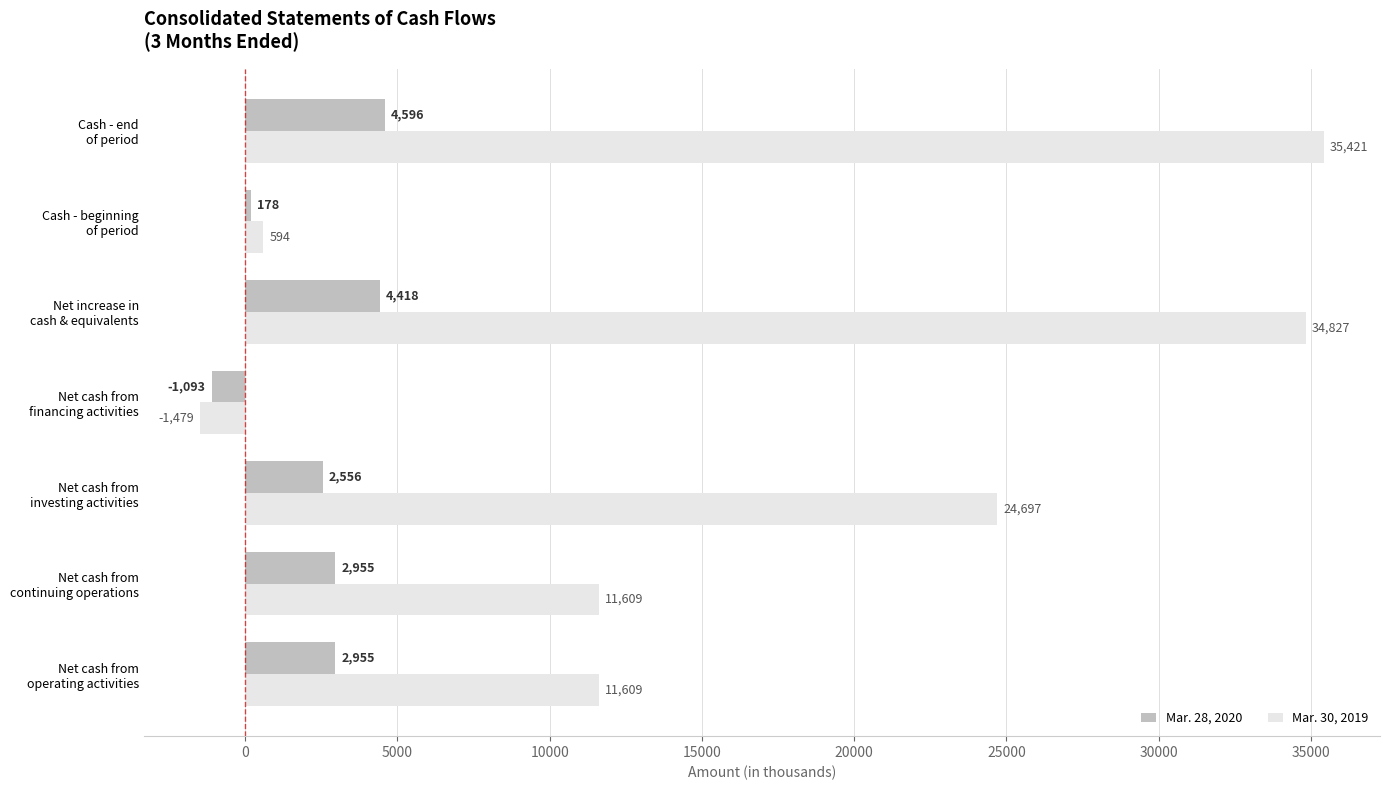

At how many categories does at least one series exceed 21644?

3